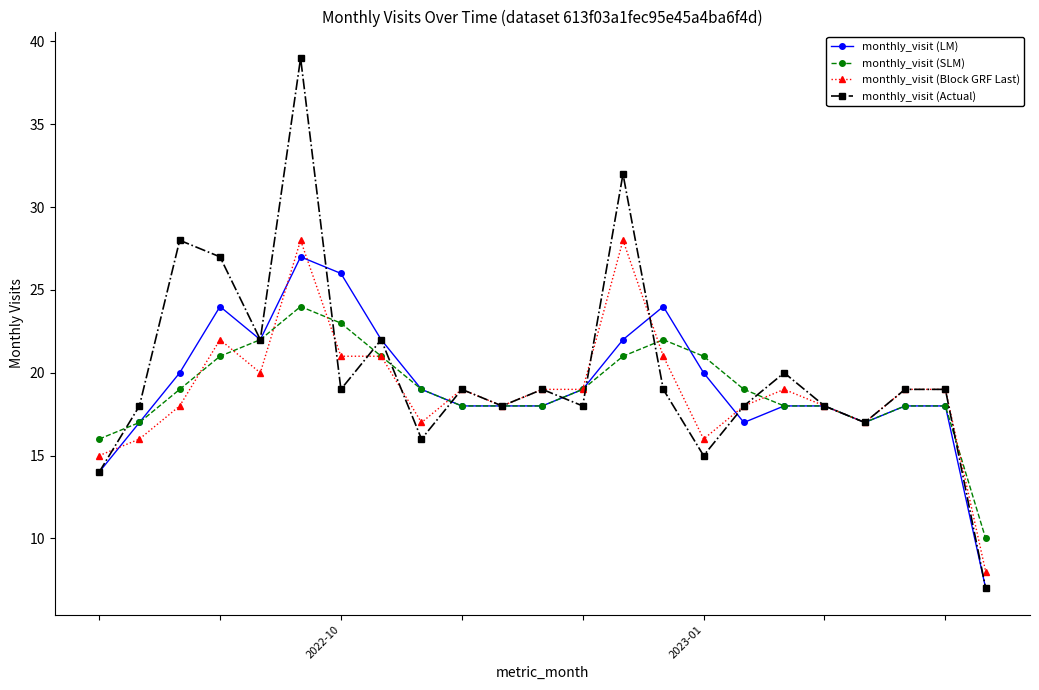

Which series has the largest range (max minus min)?

monthly_visit (Actual)